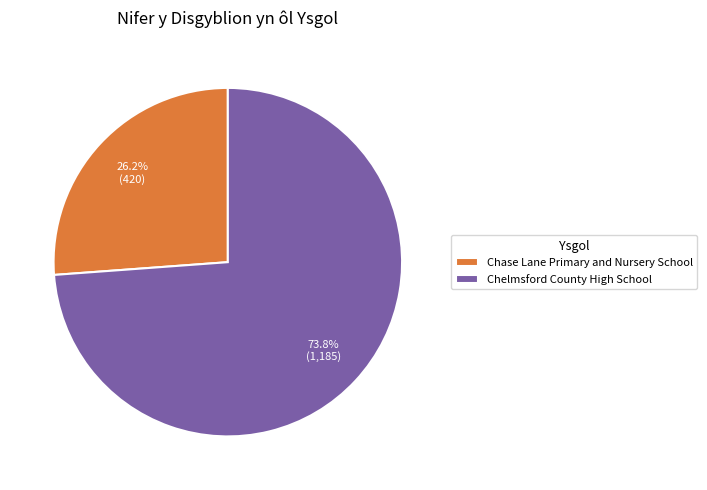

Which has a higher value, Chase Lane Primary and Nursery School or Chelmsford County High School?

Chelmsford County High School